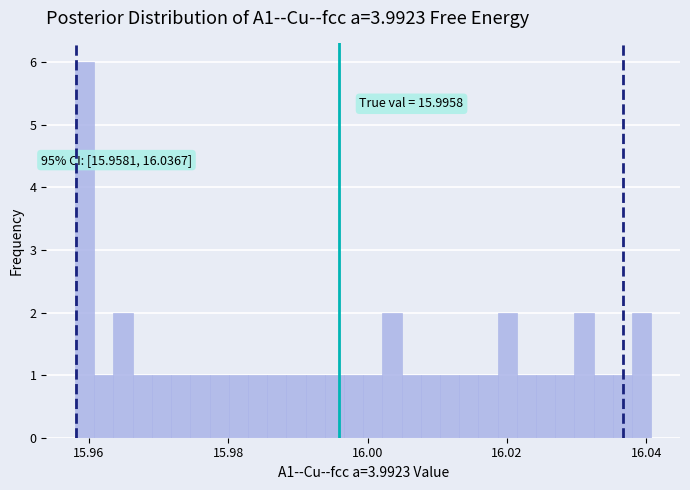

Read against the x-axis, roughly where is the centre of the tallest bar?

15.960